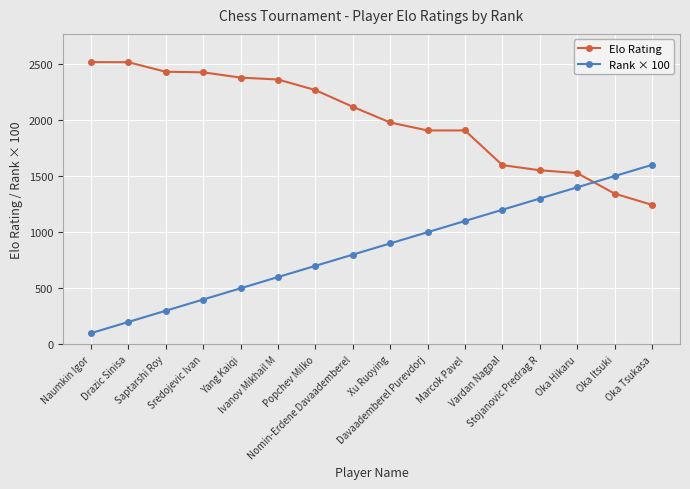

Which series has the largest range (max minus min)?

Rank × 100